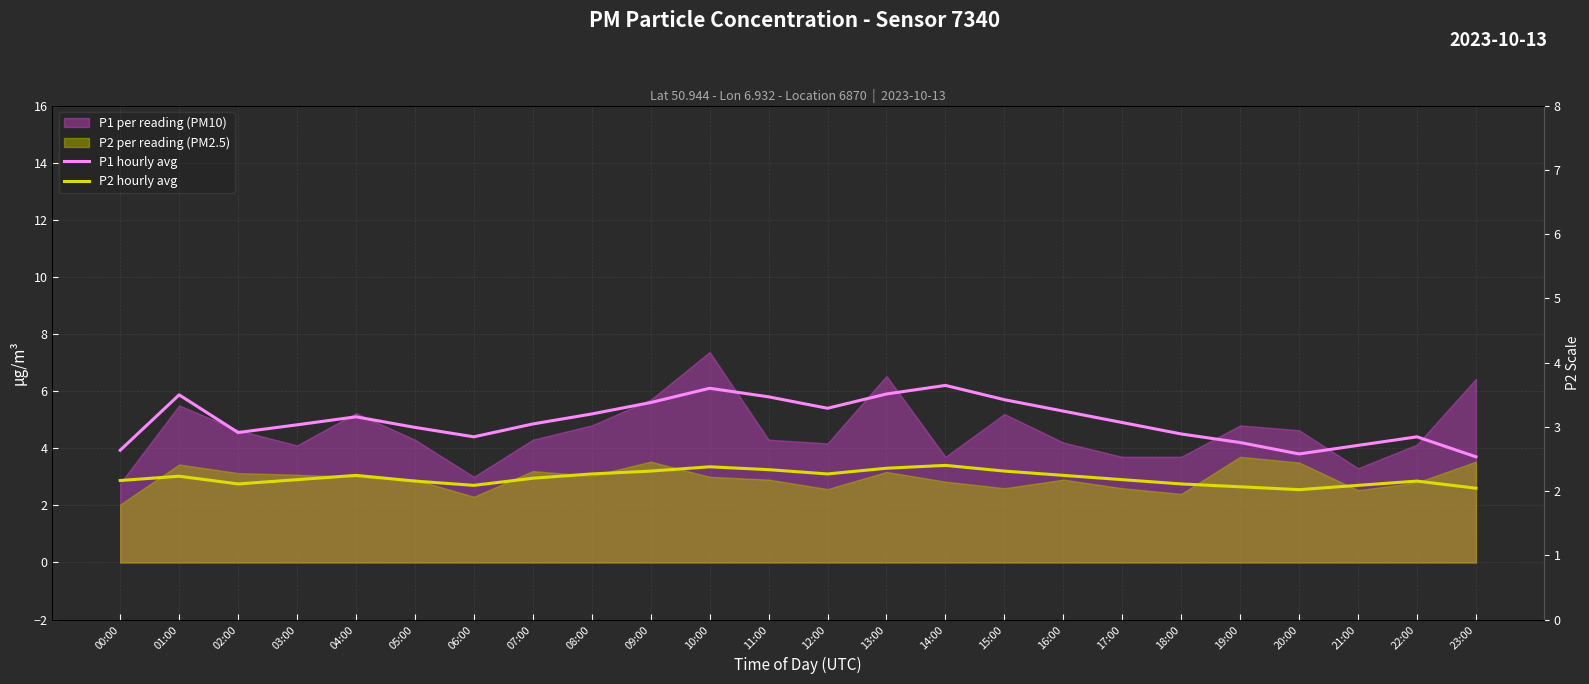

Where does the P1 hourly avg series first go above 4?

01:00